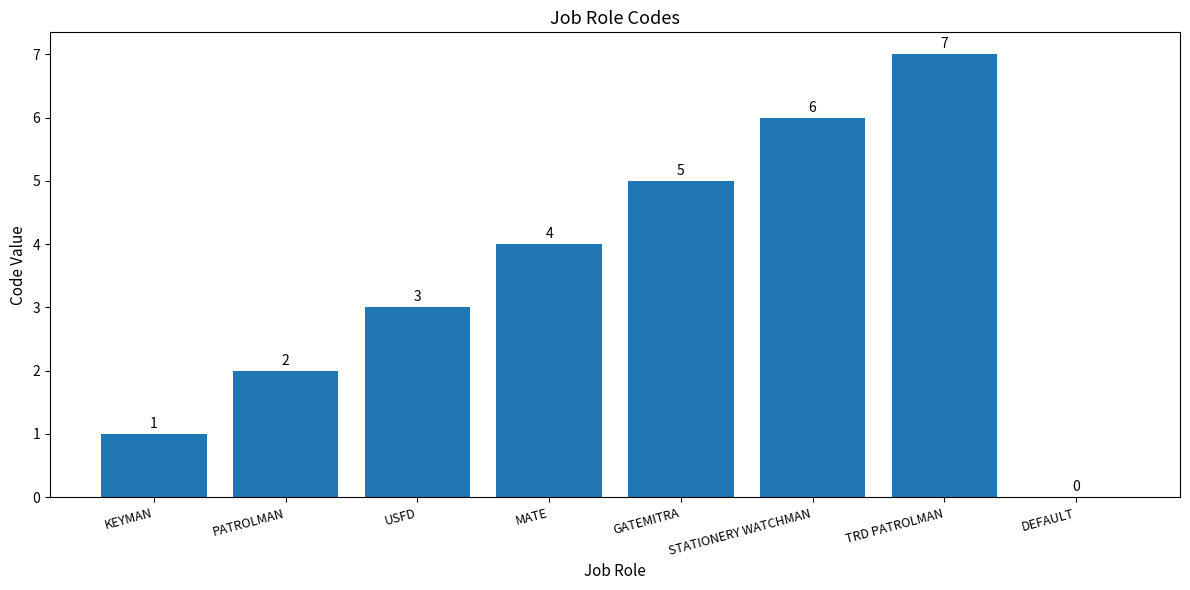

How many values are between 2 and 6?

5